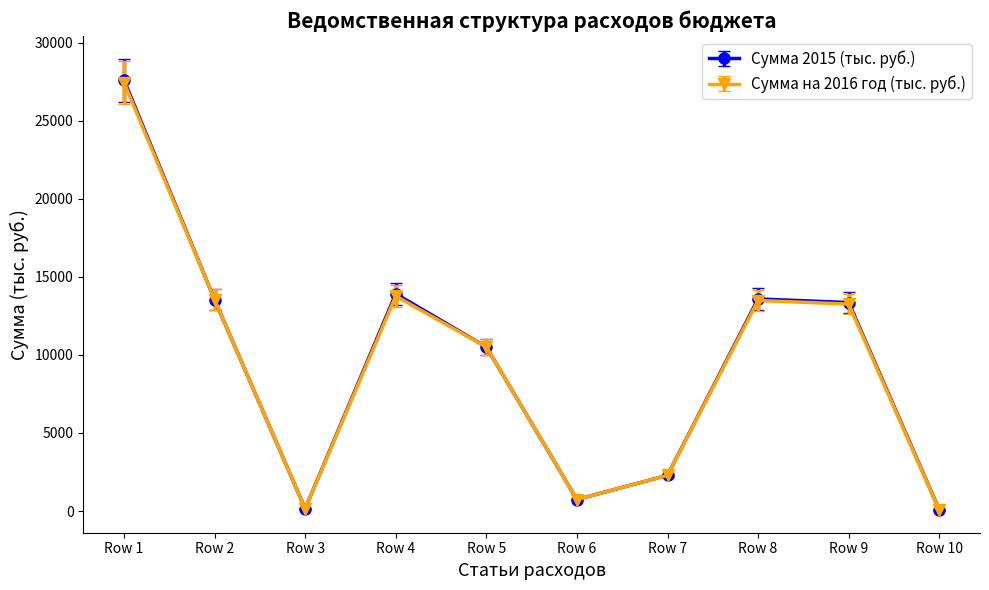

Which series has the largest range (max minus min)?

Сумма 2015 (тыс. руб.)